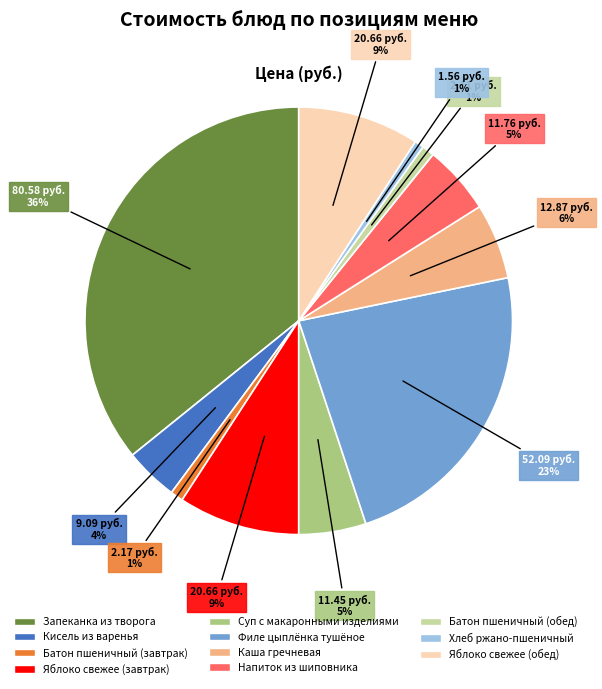

What percentage is the Кисель из варенья slice, to the nearest percent?

4%